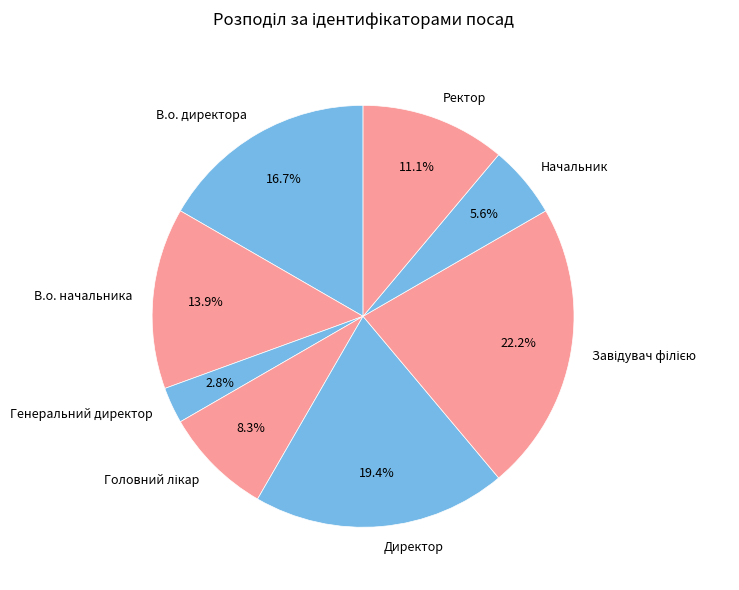

Approximately how many times larger is the value at Директор compared to Начальник?

3.5